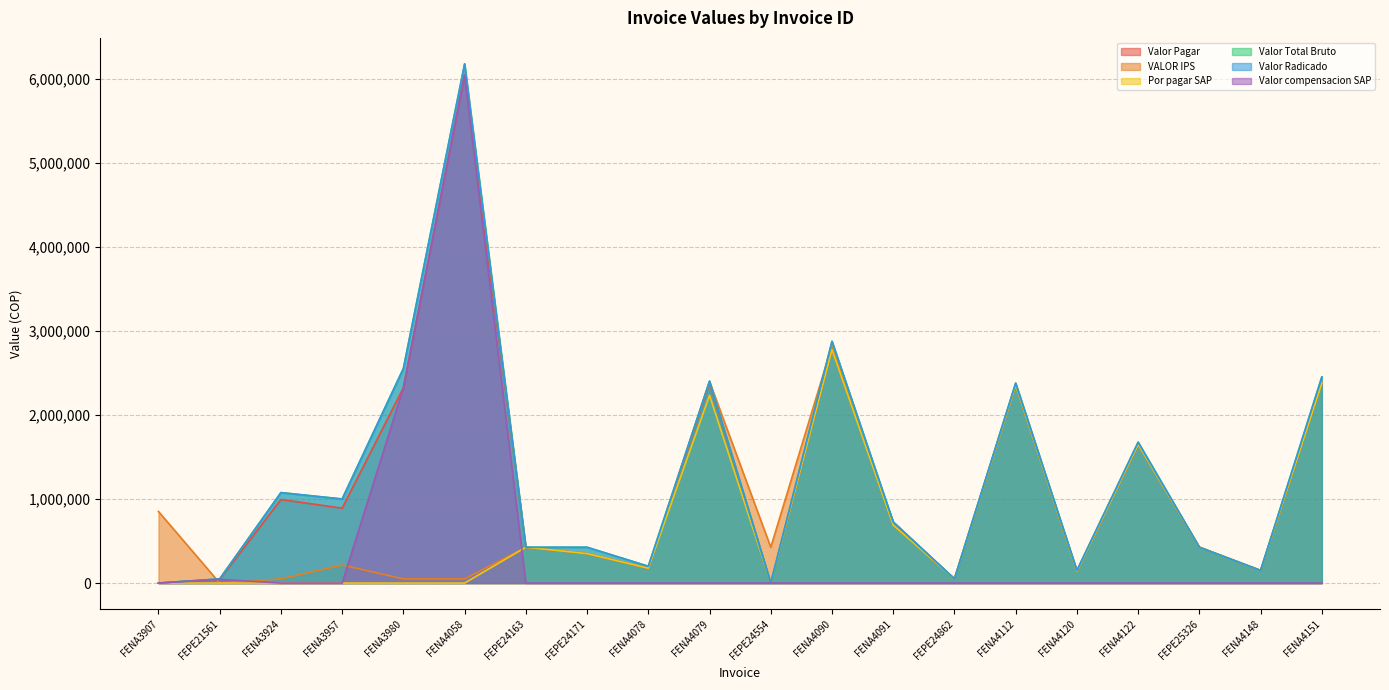

What is the label of the 1st point from the left?

FENA3907